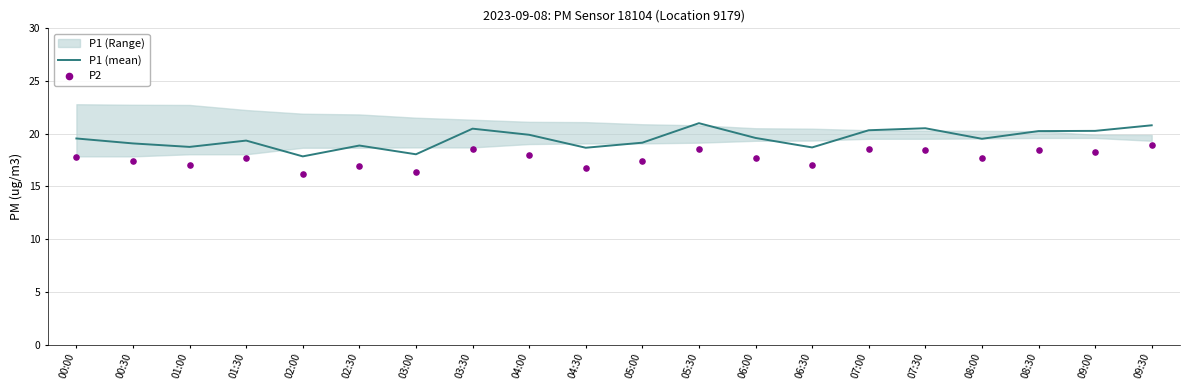

Which series contains the lowest Y value?

P2